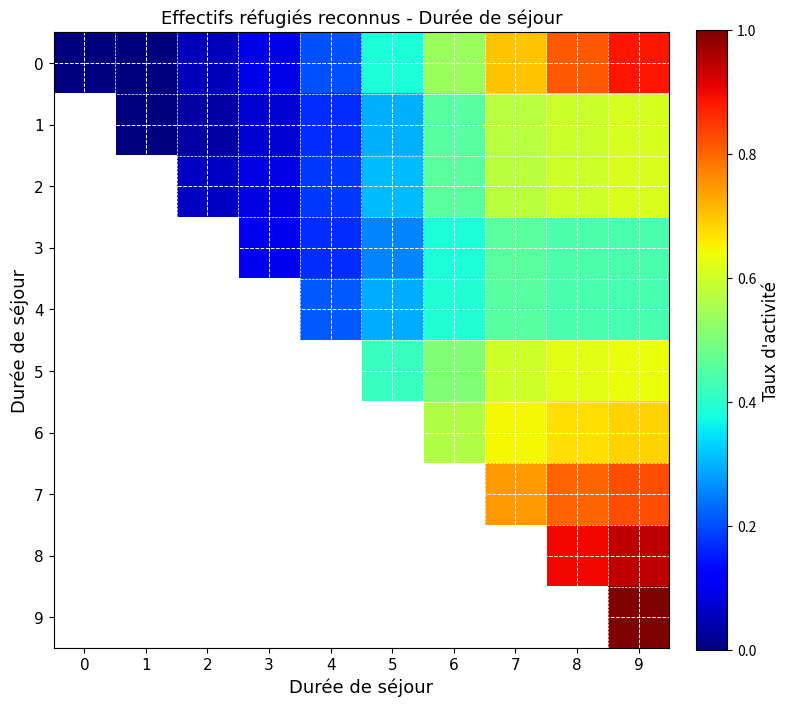

How many distinct data groups are displayed?

10